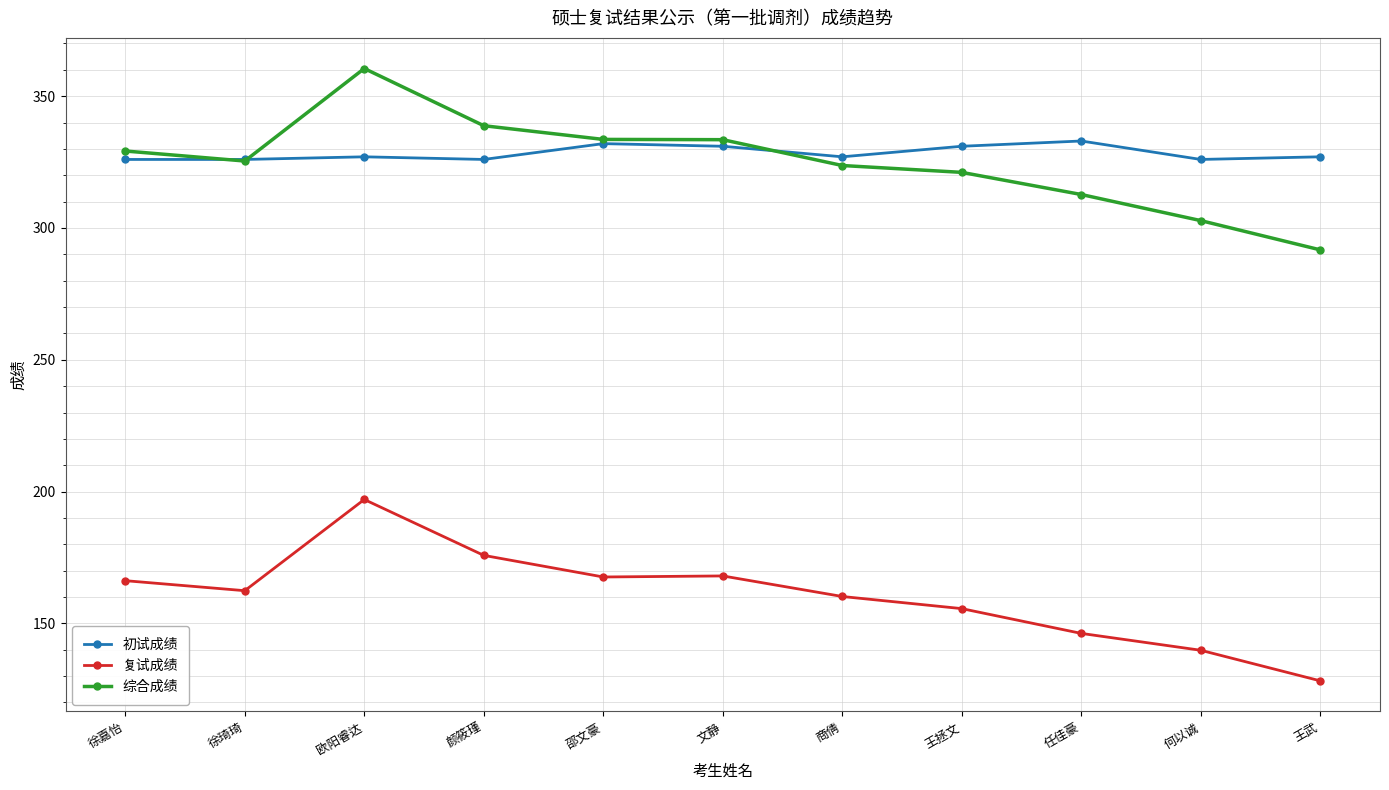

How many values in the 复试成绩 series exceed 162?

6